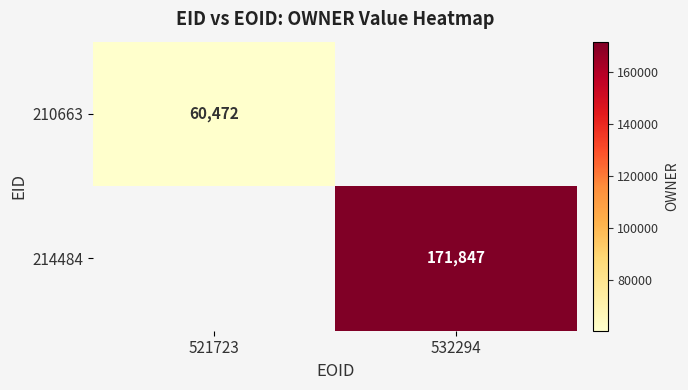

Is it true that 214484 equals 171847 at 532294?

True